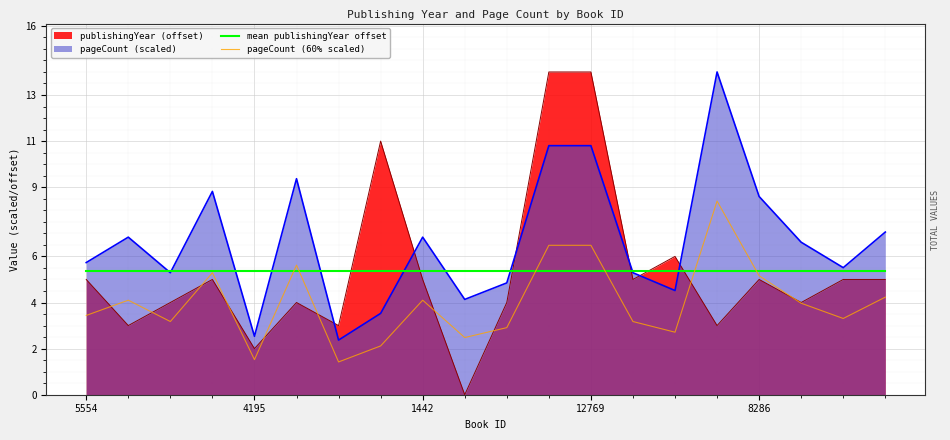

Which series has the largest range (max minus min)?

publishingYear (offset)